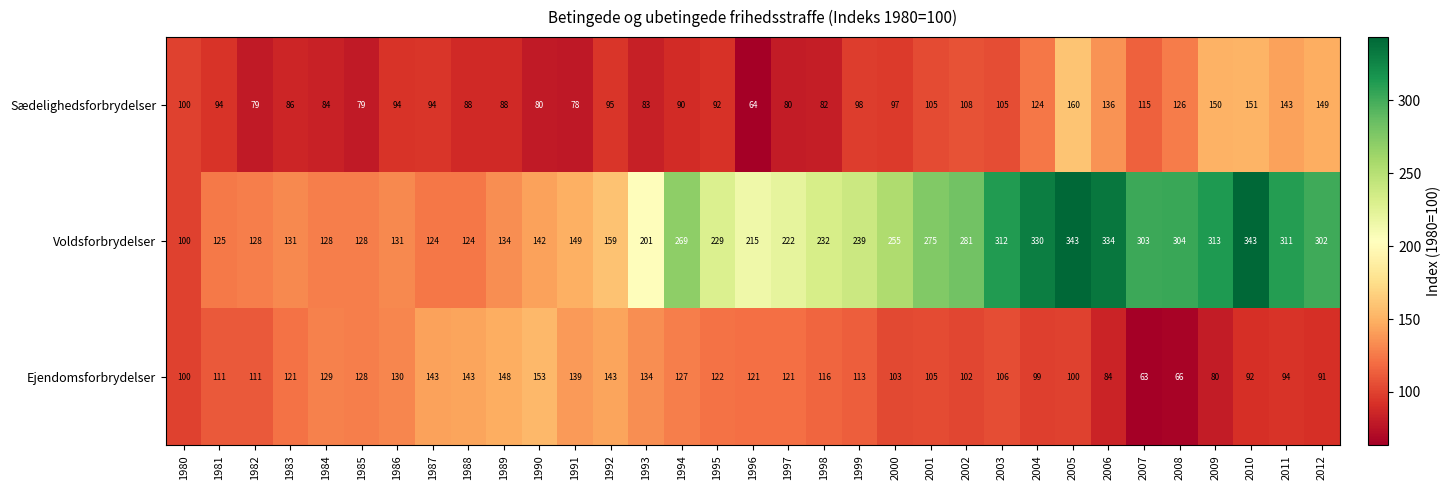

How many values in the Voldsforbrydelser series are below 229?

16